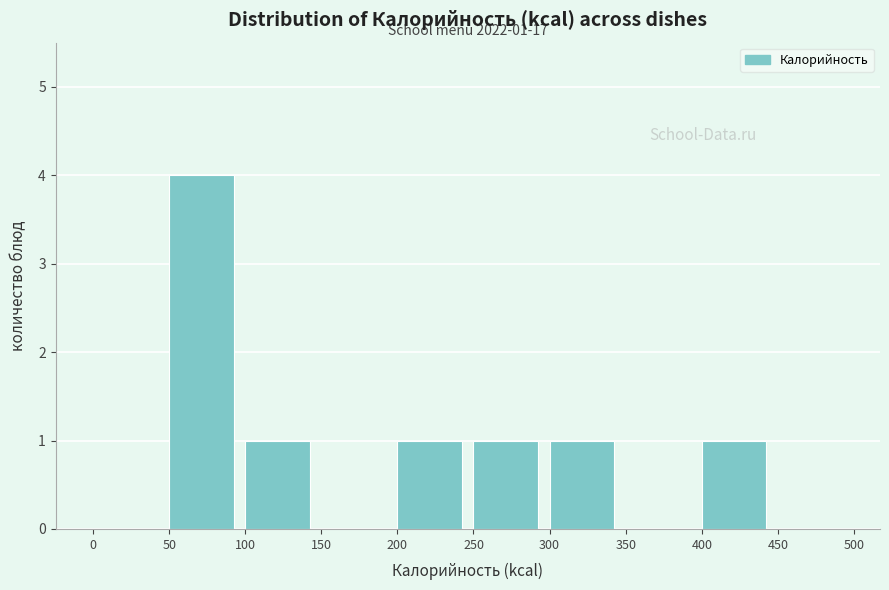

Which range on the x-axis has the tallest bar?

50 to 100